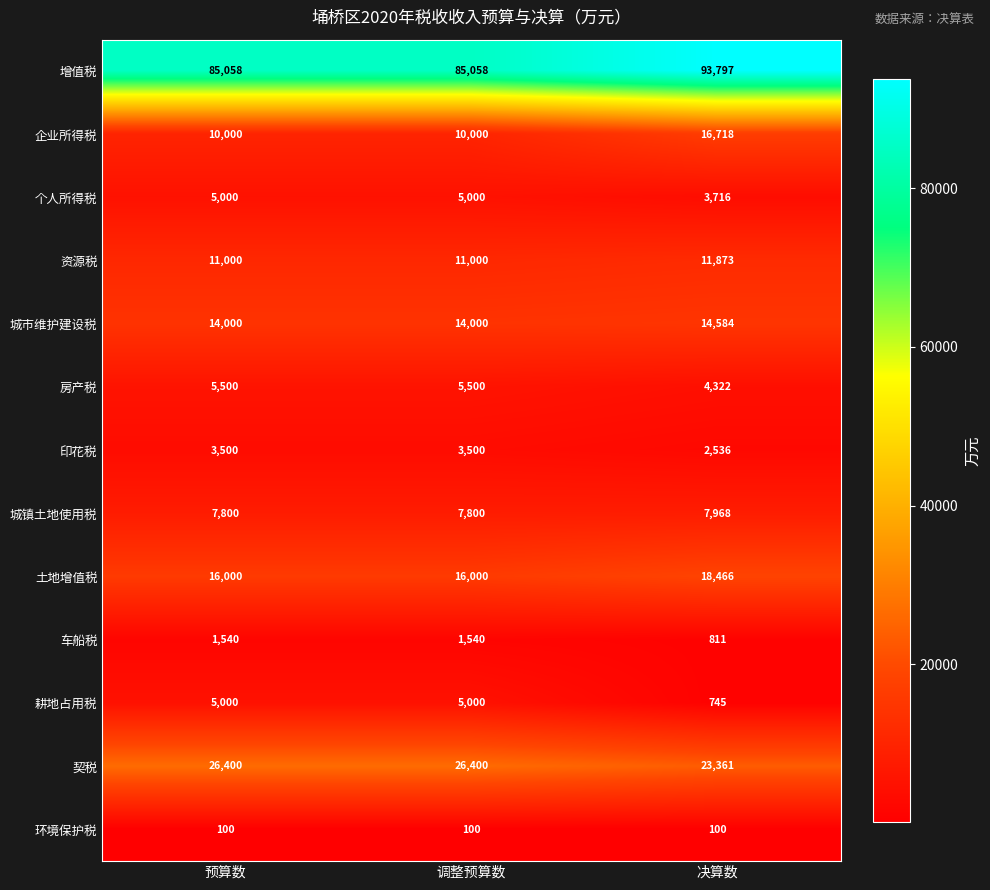

True or false: 资源税 has a value of 11000 at 调整预算数.

True